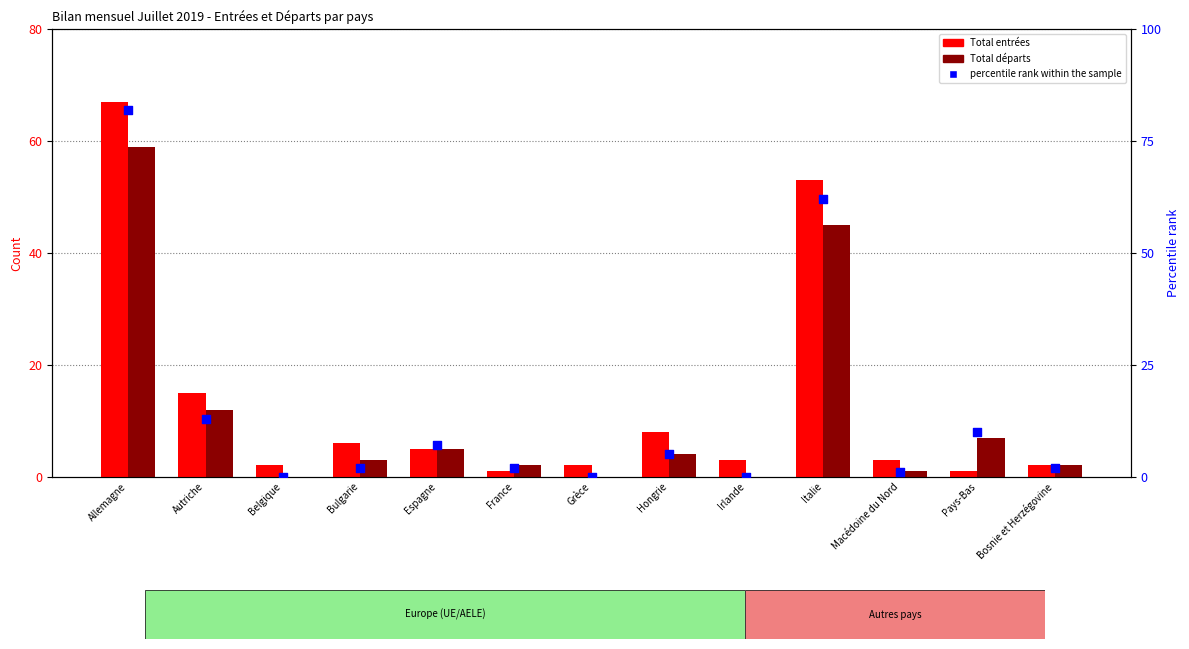

What are all the series names shown in the legend?

Total entrées, Total départs, percentile rank within the sample